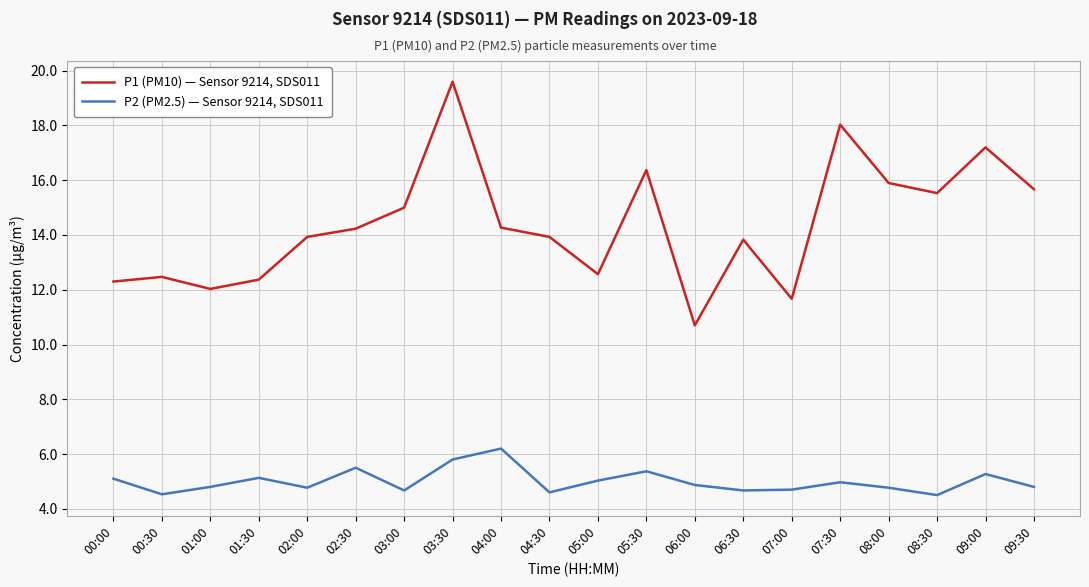

In P1 (PM10) — Sensor 9214, SDS011, how many points are higher than both neighbors (excluding endpoints)?

6